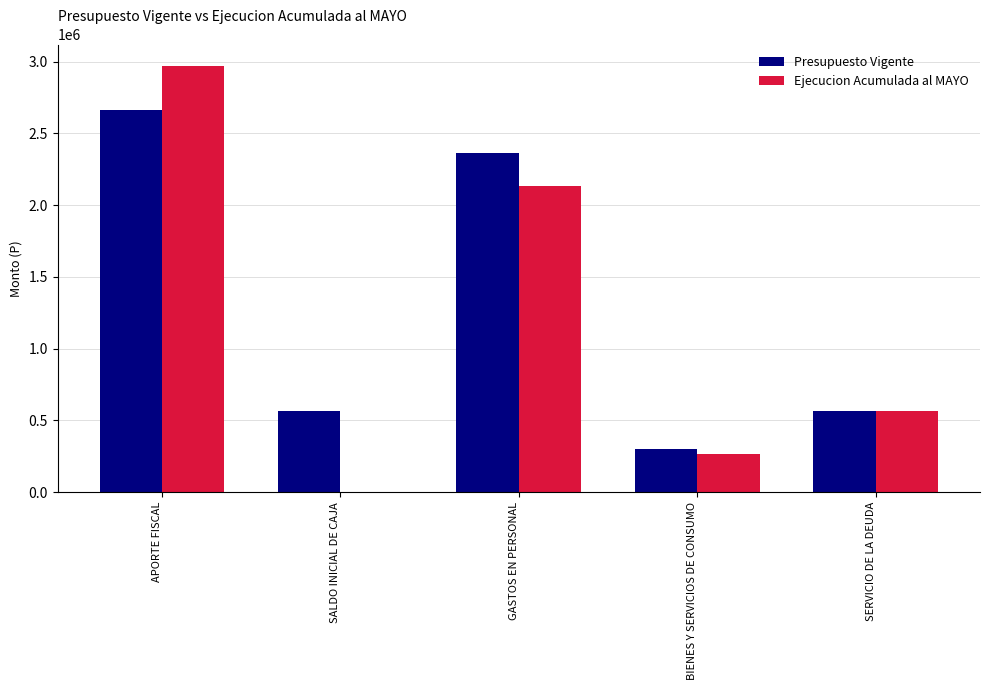

What is the sum of all Ejecucion Acumulada al MAYO values?

5936591